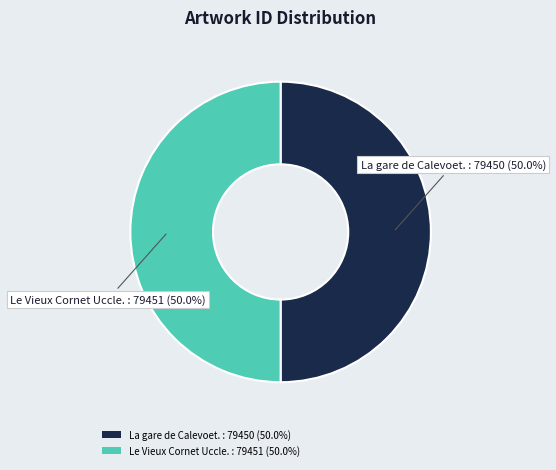

To the nearest percent, what is the average slice percentage?

50%